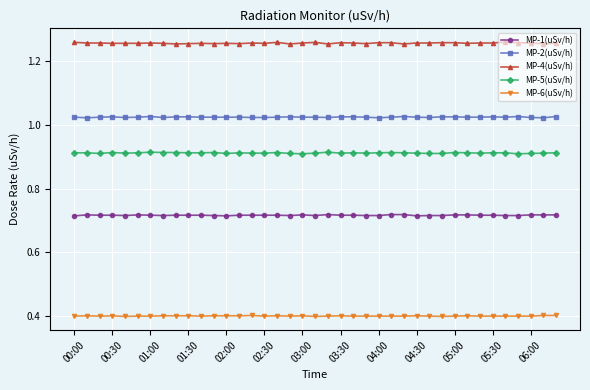

True or false: MP-5(uSv/h) and MP-6(uSv/h) cross at least once.

False